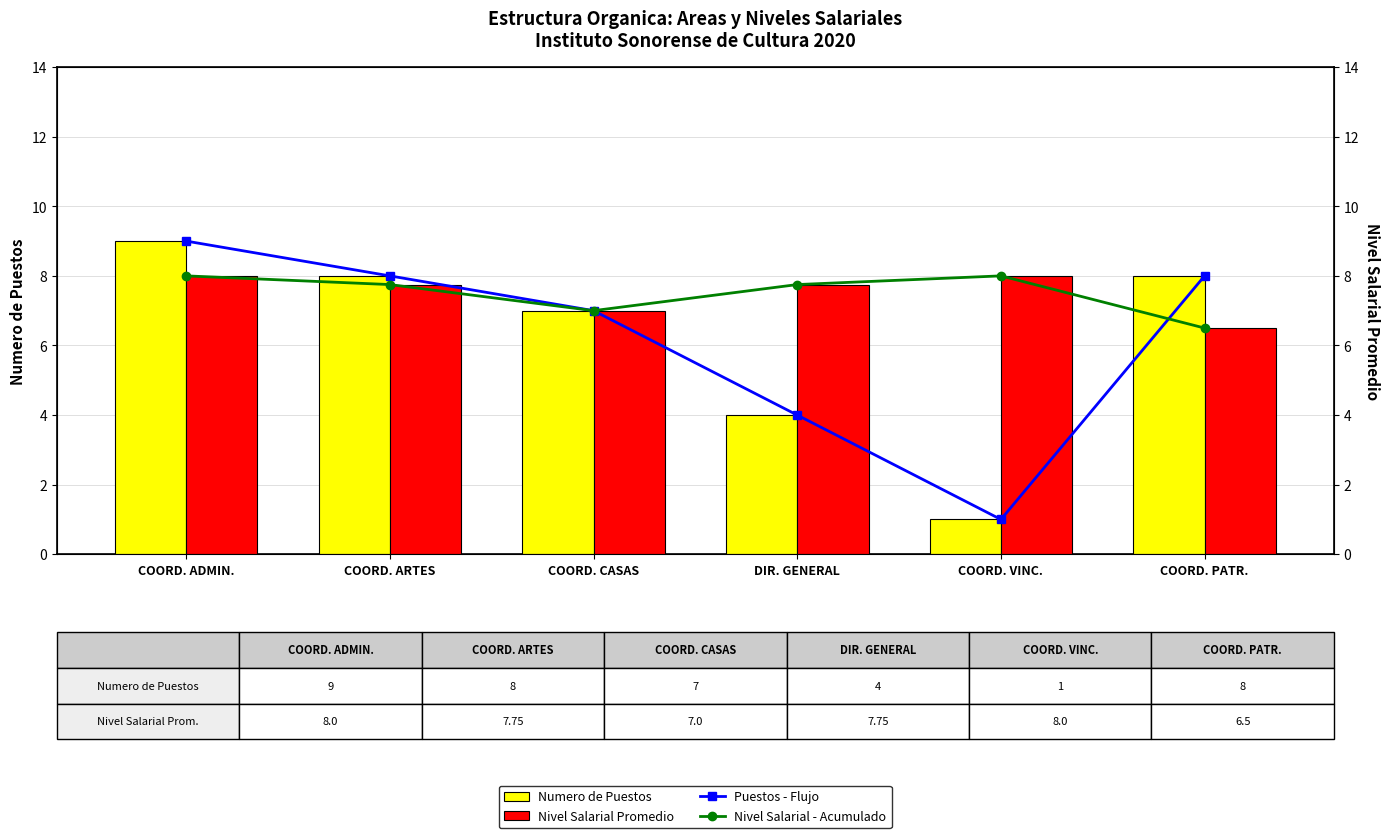

What is the average value of the Puestos - Flujo series?

6.2